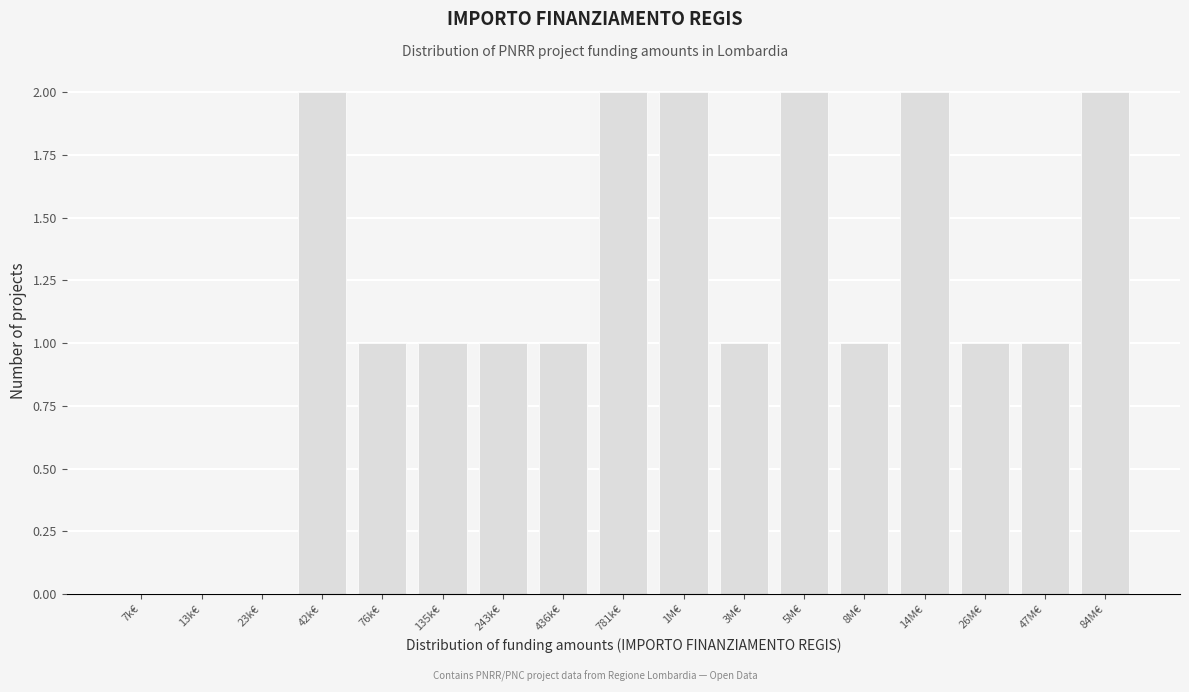

Reading left to right, extract all data points from this chart.

7k€=0	13k€=0	23k€=0	42k€=2	76k€=1	135k€=1	243k€=1	436k€=1	781k€=2	1M€=2	3M€=1	5M€=2	8M€=1	14M€=2	26M€=1	47M€=1	84M€=2